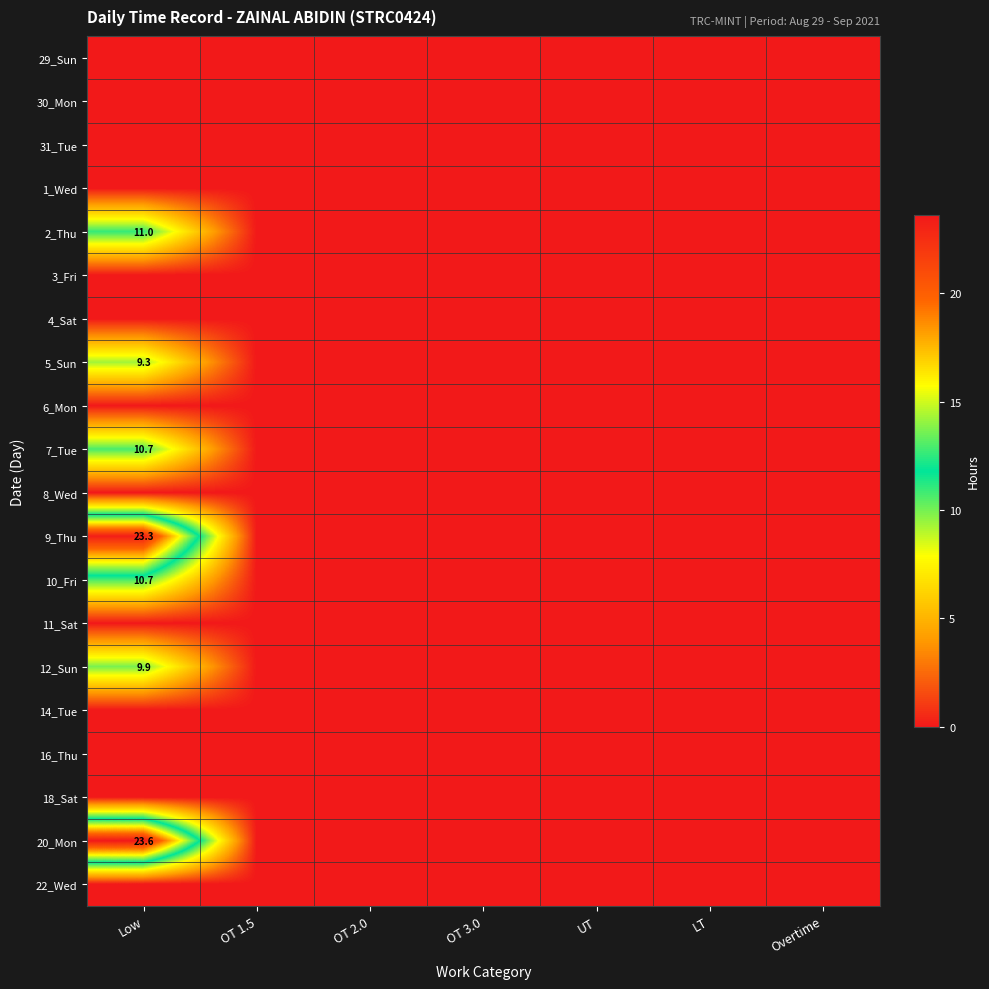

Count the number of categories in the chart.

7